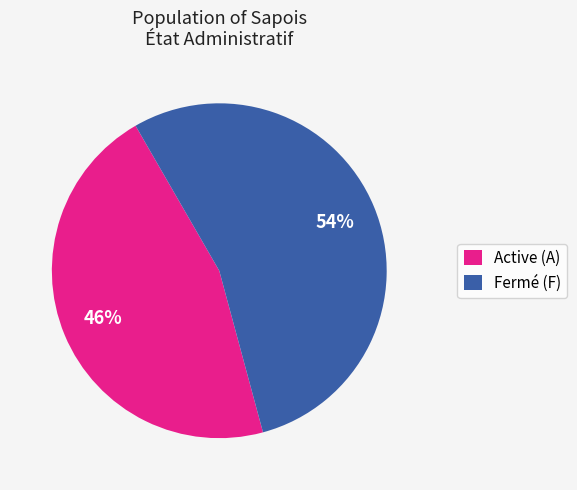

Rank the categories by value from highest to lowest.

Fermé (F), Active (A)